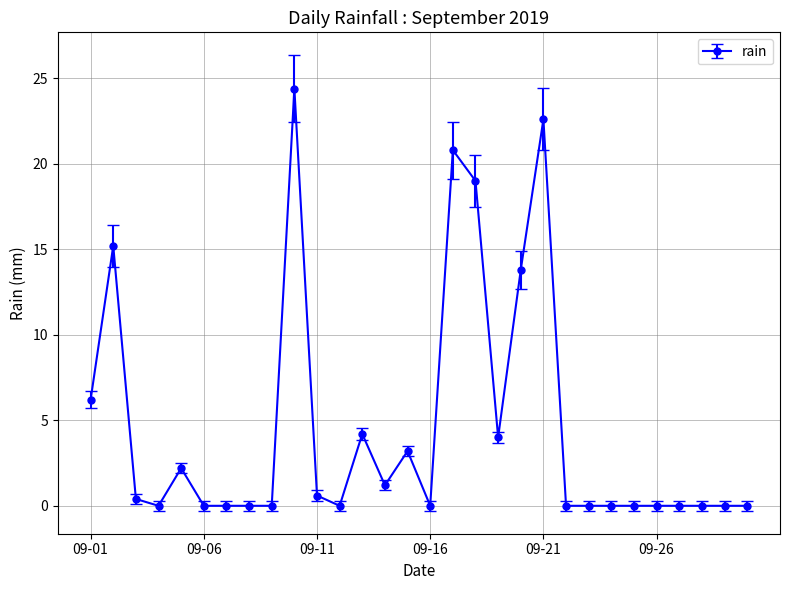

True or false: there are more than 1 points higher than both neighbors.

True